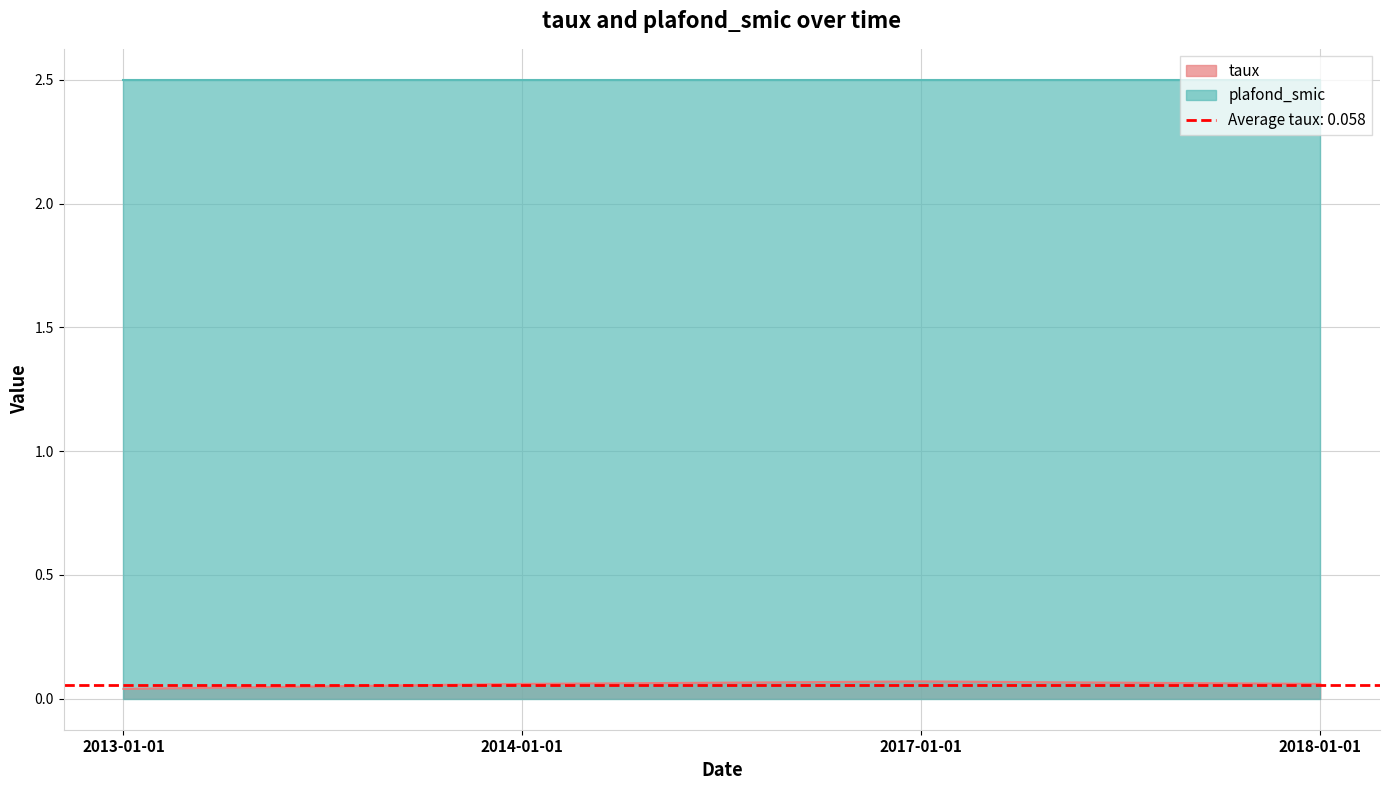

Reading left to right, what are all the values shown in this chart?

2013-01-01=0.0	2014-01-01=0.1	2017-01-01=0.1	2018-01-01=0.1